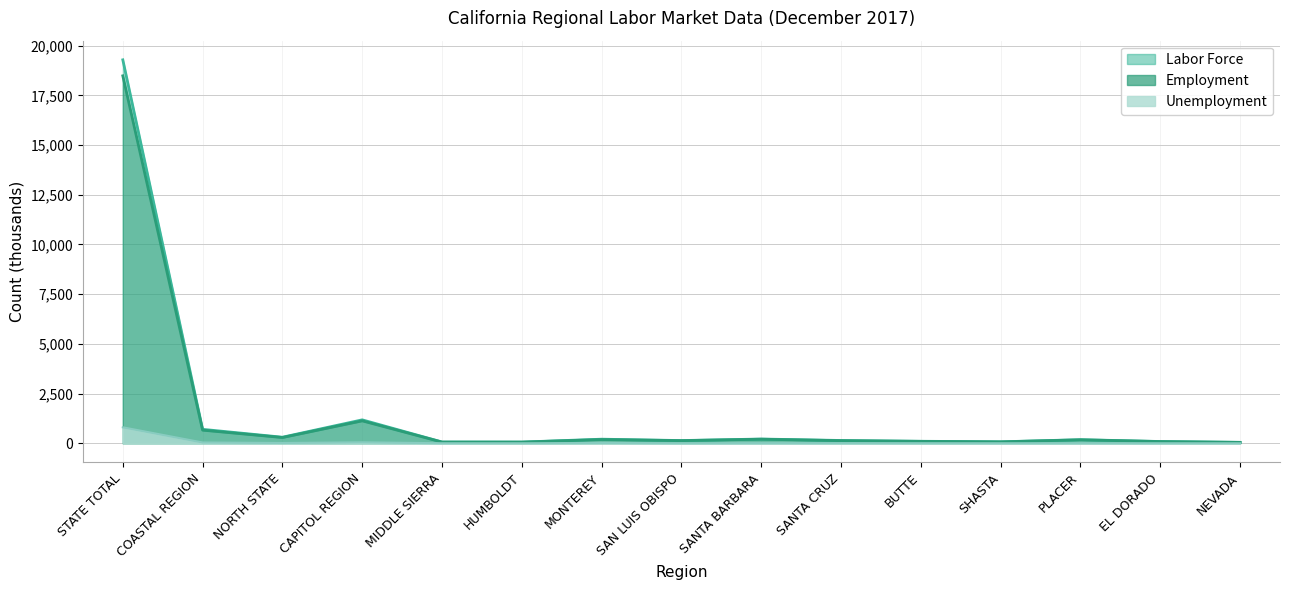

What is the sum of the Employment values at SAN LUIS OBISPO and PLACER?

310.2